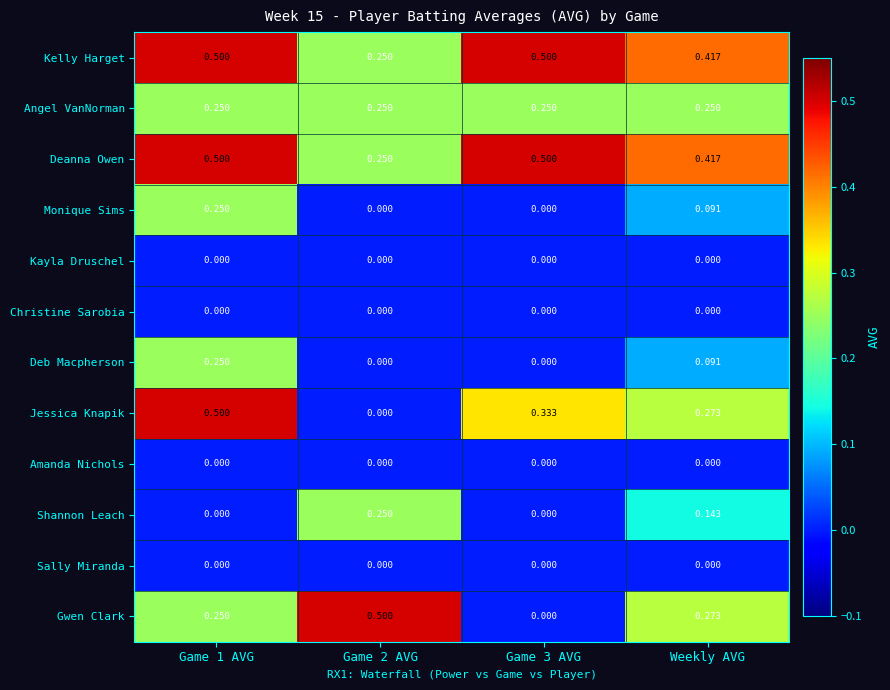

How many data points in Deb Macpherson are above 0?

2